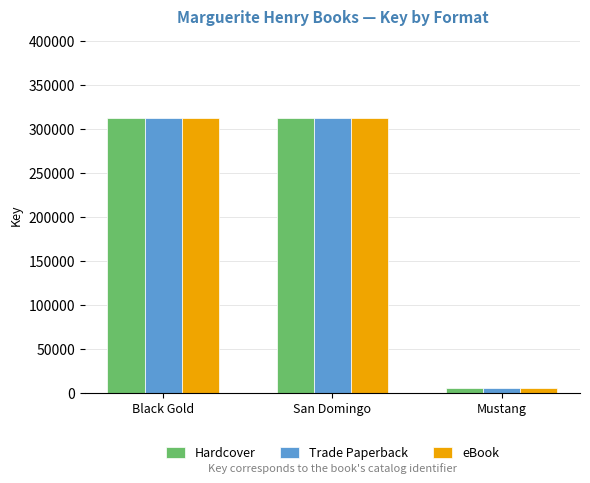

At which label is Hardcover closest to 158839?

Black Gold